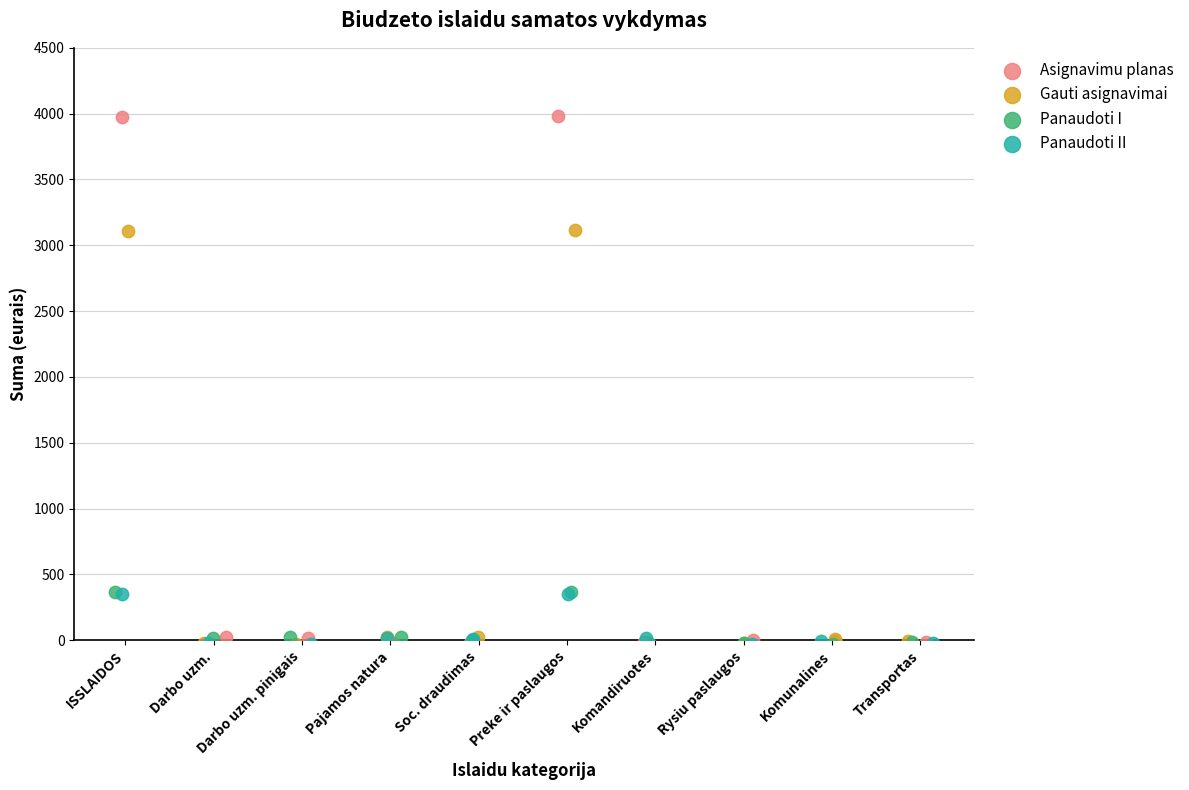

What are all the series names shown in the legend?

Asignavimu planas, Gauti asignavimai, Panaudoti I, Panaudoti II